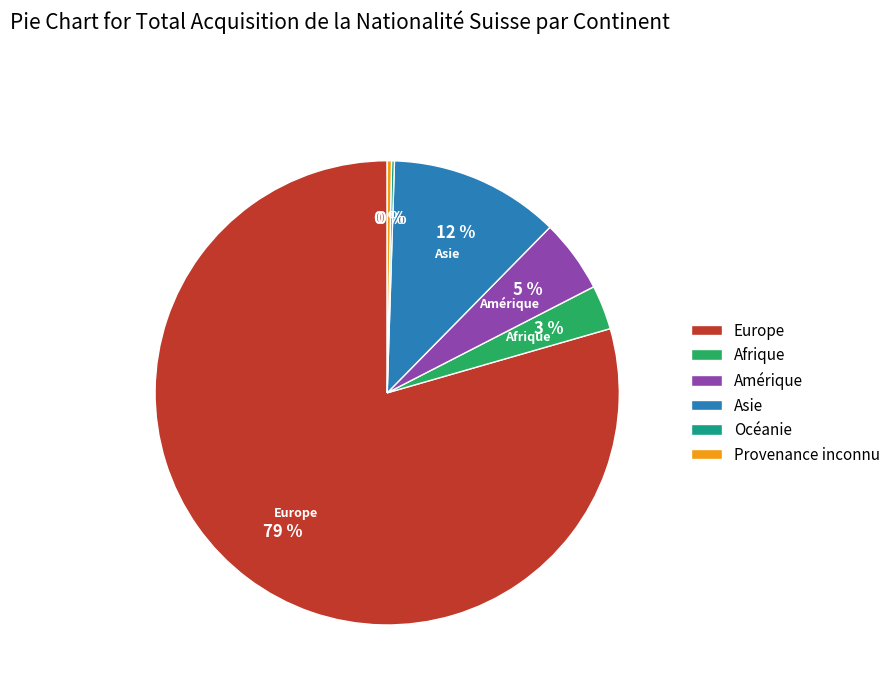

Which category has the biggest portion of the pie?

Europe